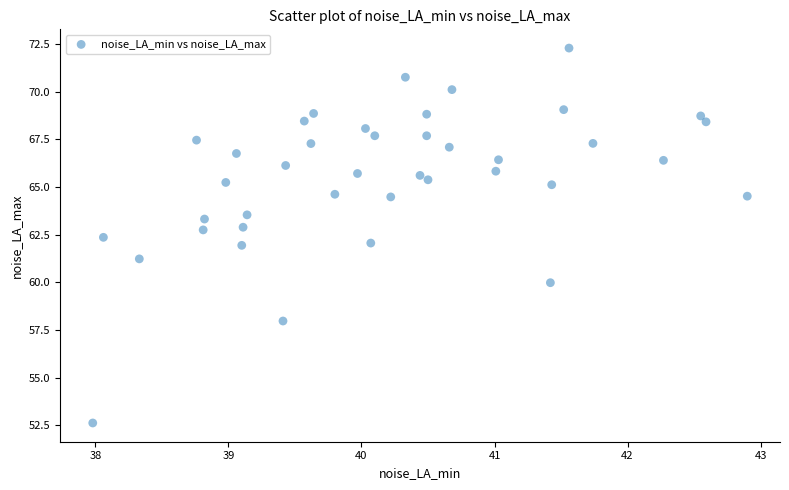

What is the range of X values (max minus min)?

4.9